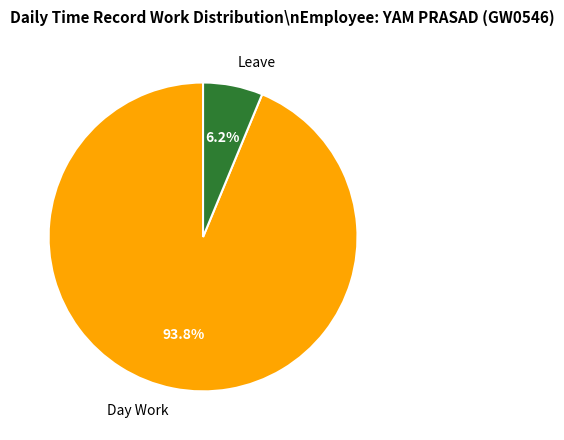

Rank the categories by value from lowest to highest.

Leave, Day Work